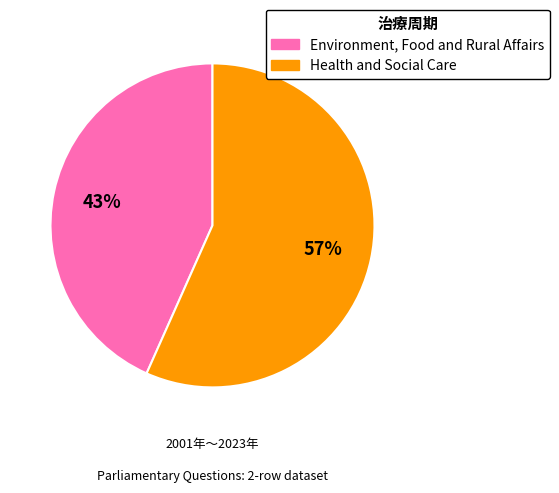

To the nearest percent, what is the average slice percentage?

50%